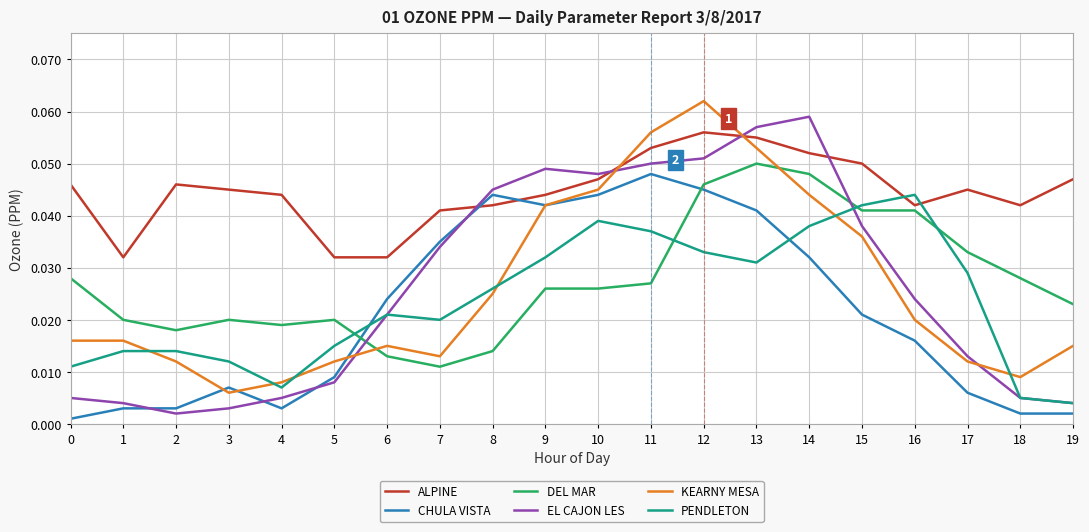

Which series has the largest total across all categories?

ALPINE